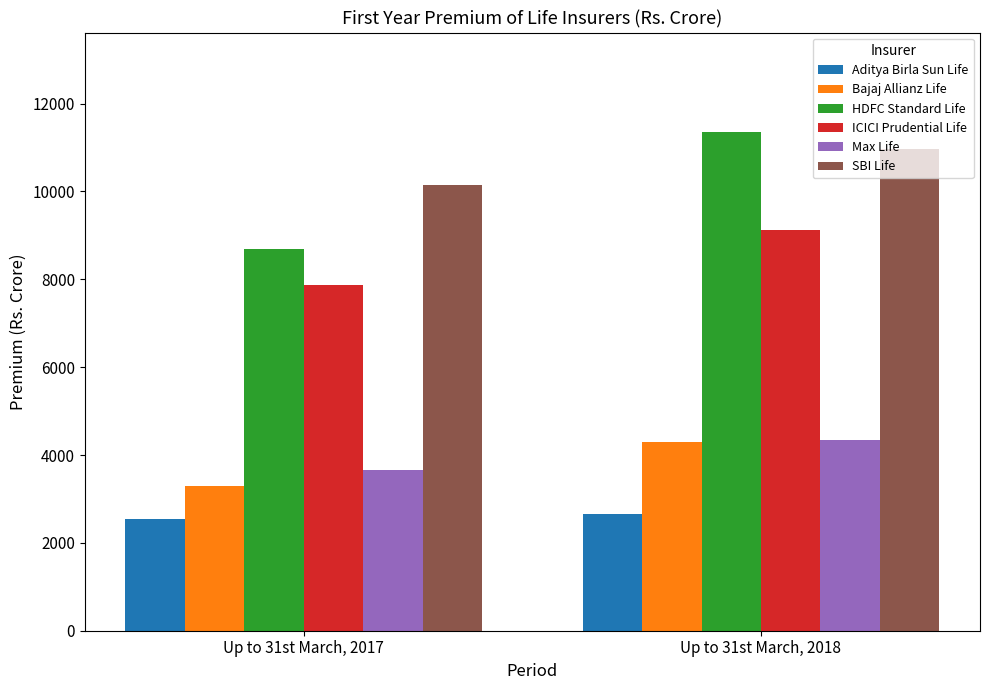

Which series has the largest range (max minus min)?

HDFC Standard Life